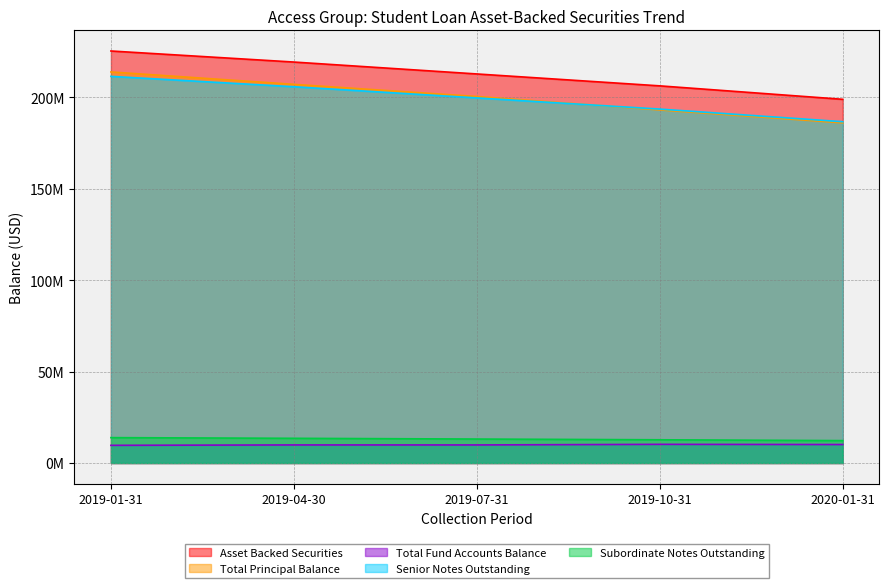

How many values in the Asset Backed Securities series are below 212746016?

2